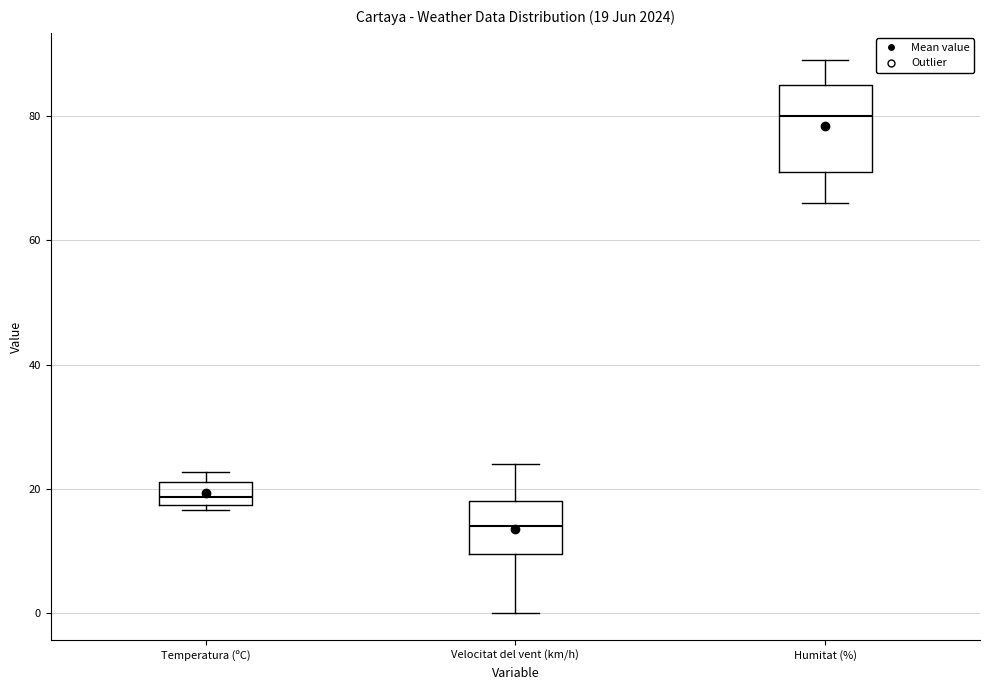

Which box is the tallest, from its lower edge to its upper edge?

Humitat (%)